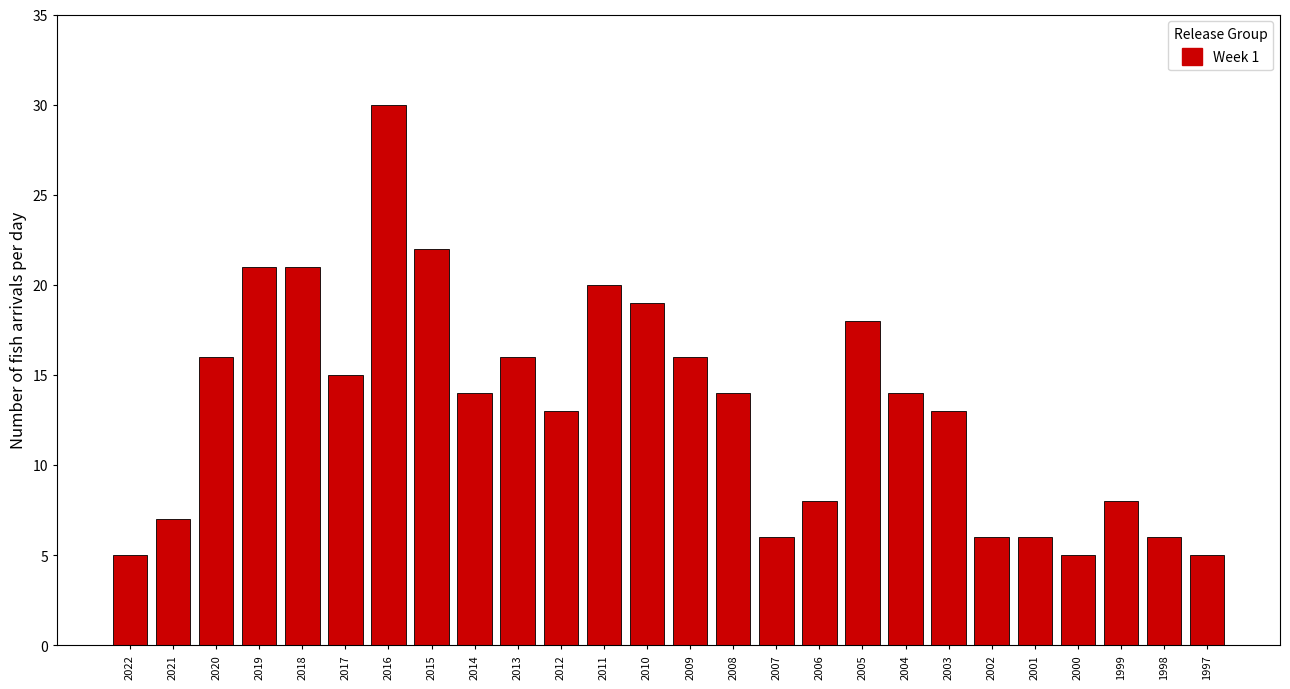

Reading left to right, list all the values displayed in this chart.

2022=5	2021=7	2020=16	2019=21	2018=21	2017=15	2016=30	2015=22	2014=14	2013=16	2012=13	2011=20	2010=19	2009=16	2008=14	2007=6	2006=8	2005=18	2004=14	2003=13	2002=6	2001=6	2000=5	1999=8	1998=6	1997=5